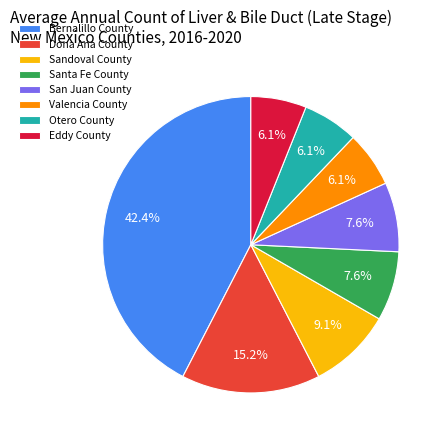

Which category has the biggest portion of the pie?

Bernalillo County